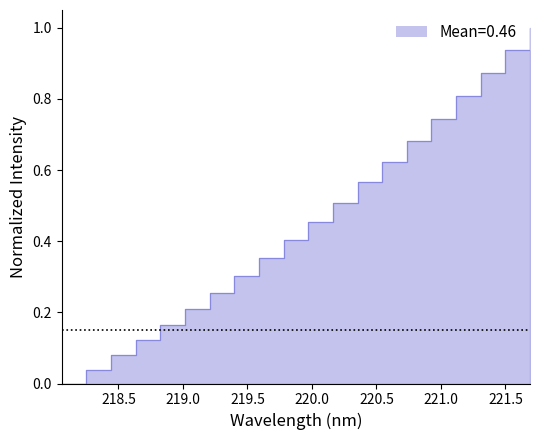

Count the number of data series in this chart.

1